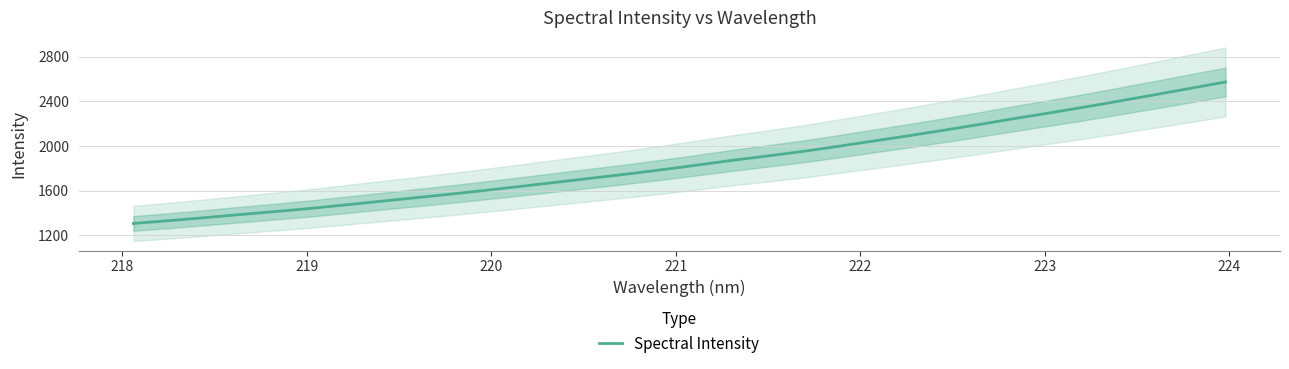

What is the minimum value for Spectral Intensity?

1307.4